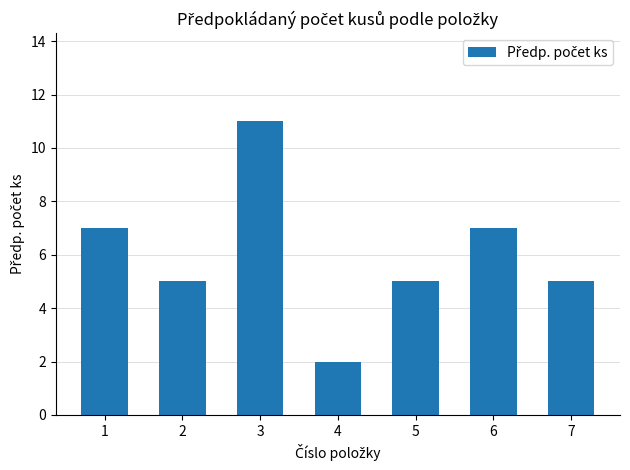

Is it true that the value at 7 is 9?

False